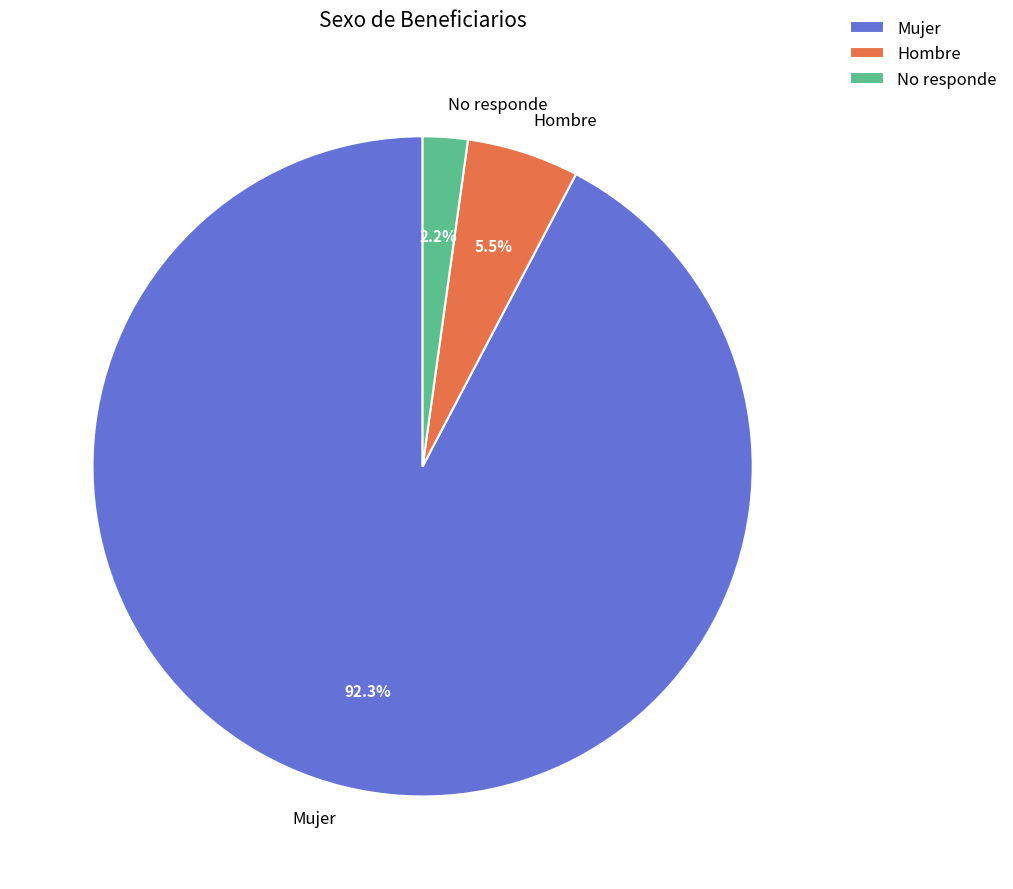

Rank the categories by value from highest to lowest.

Mujer, Hombre, No responde